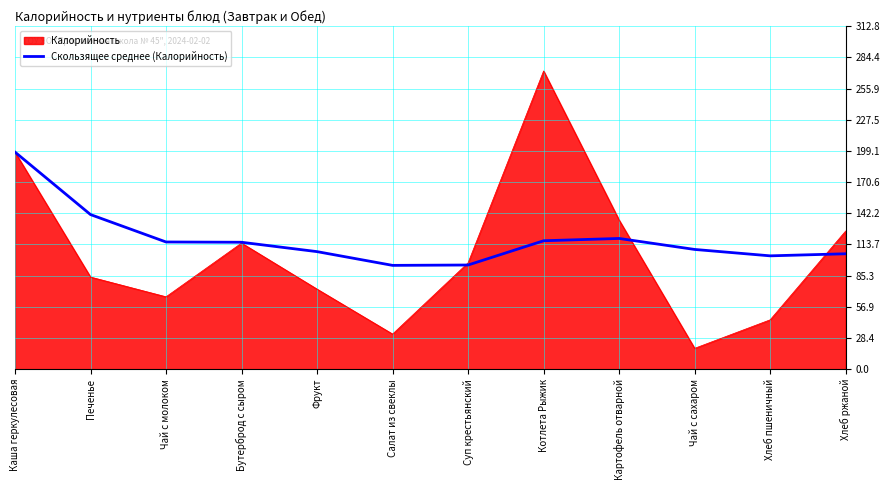

What value does the Скользящее среднее (Калорийность) series have at Картофель отварной?

119.2